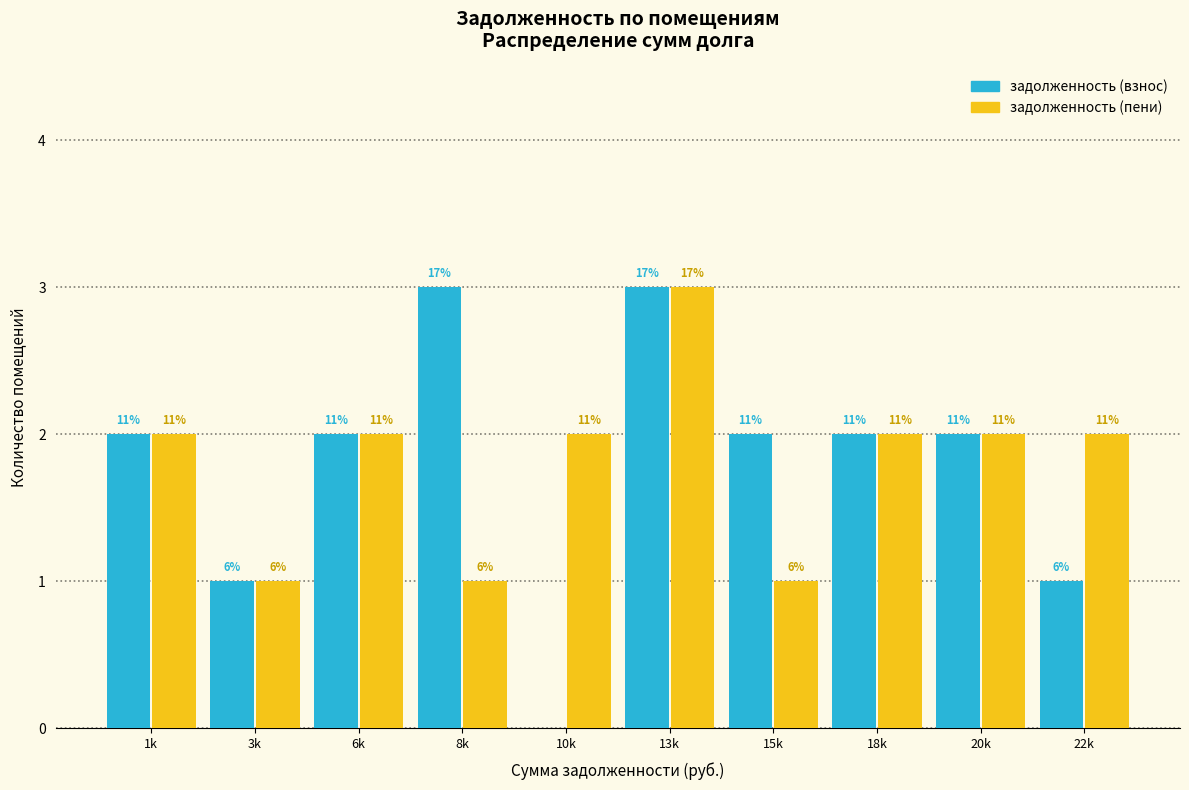

How many groups of bars are there?

10